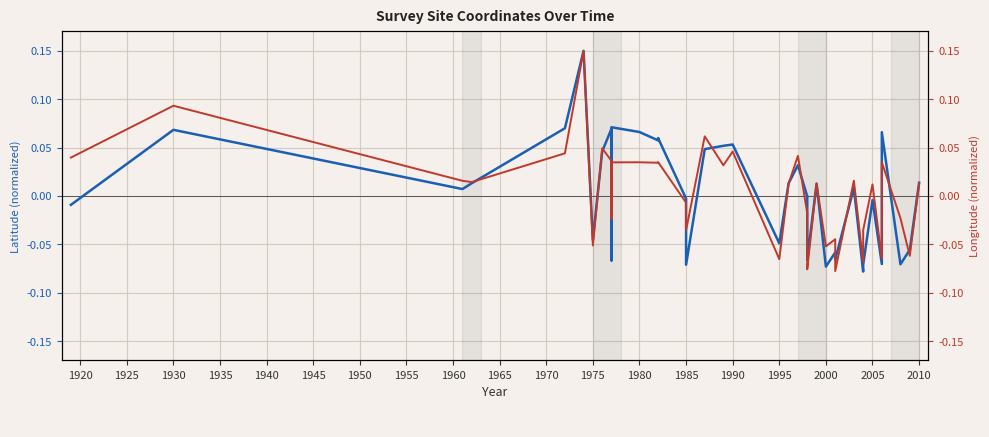

At how many categories does at least one series exceed 0?

22